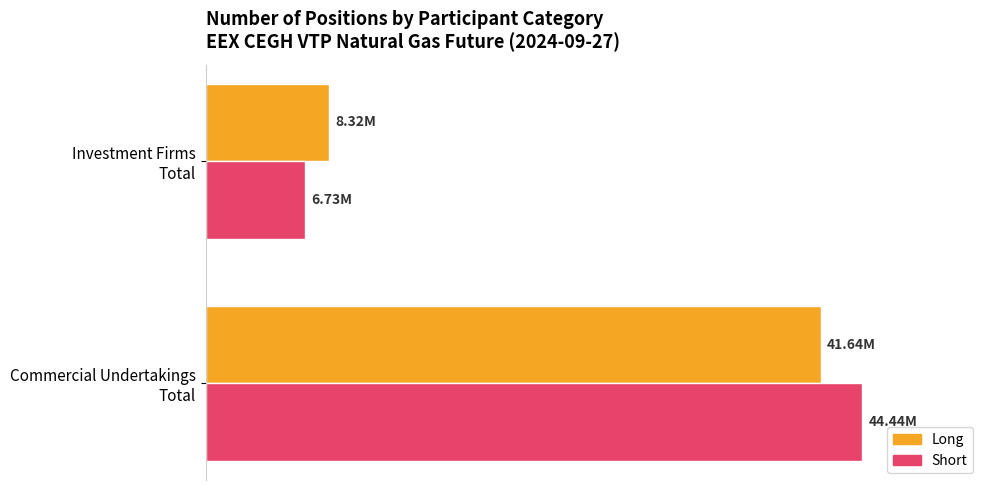

Reading left to right, transcribe all the data shown in this chart.

Long: 0=41641065	1=8319106
Short: 0=44438804	1=6728690